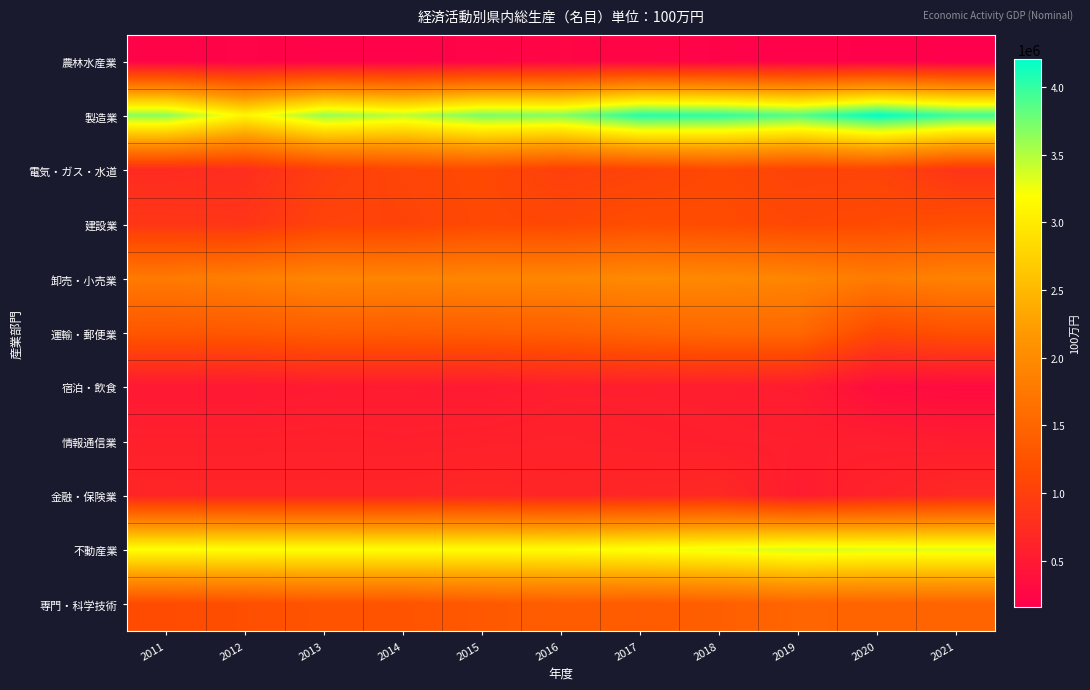

At which category is the sum across all series the highest?

2018